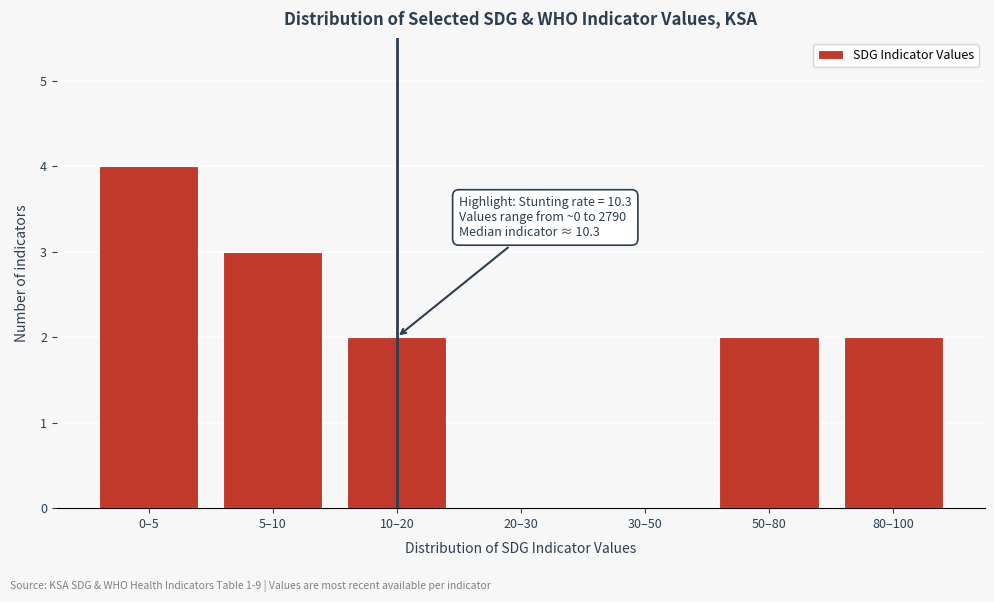

Reading left to right, what are all the values shown in this chart?

0–5=4	5–10=3	10–20=2	20–30=0	30–50=0	50–80=2	80–100=2